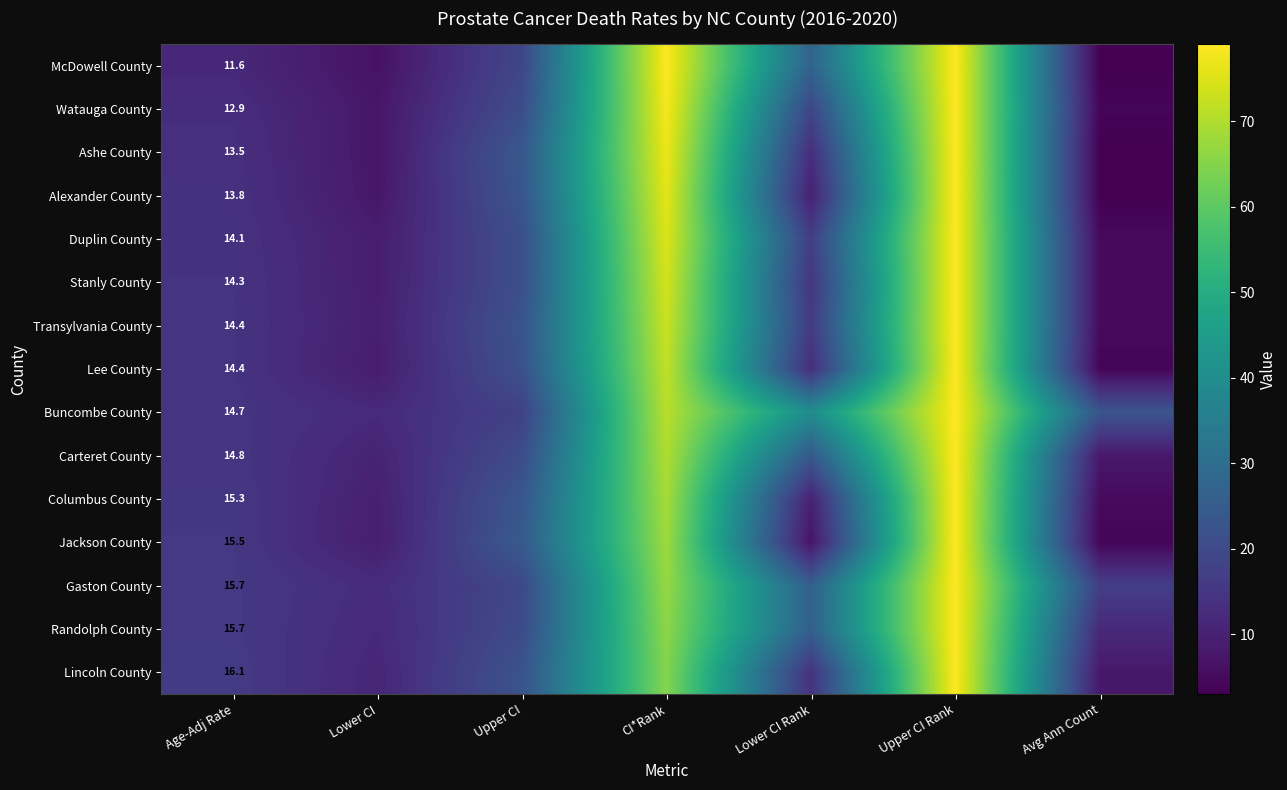

What is the total value across all series at Age-Adj Rate?

216.8